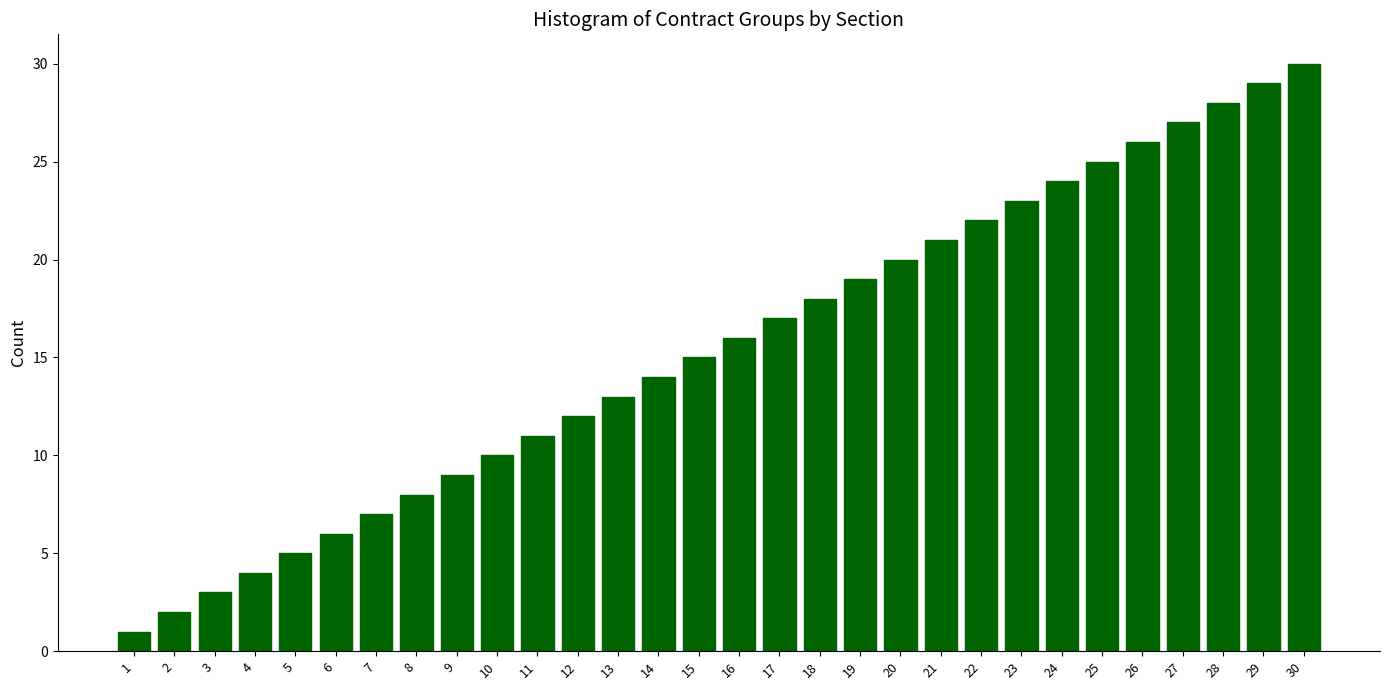

The chart shows a value of 3 at 3. True or false?

True